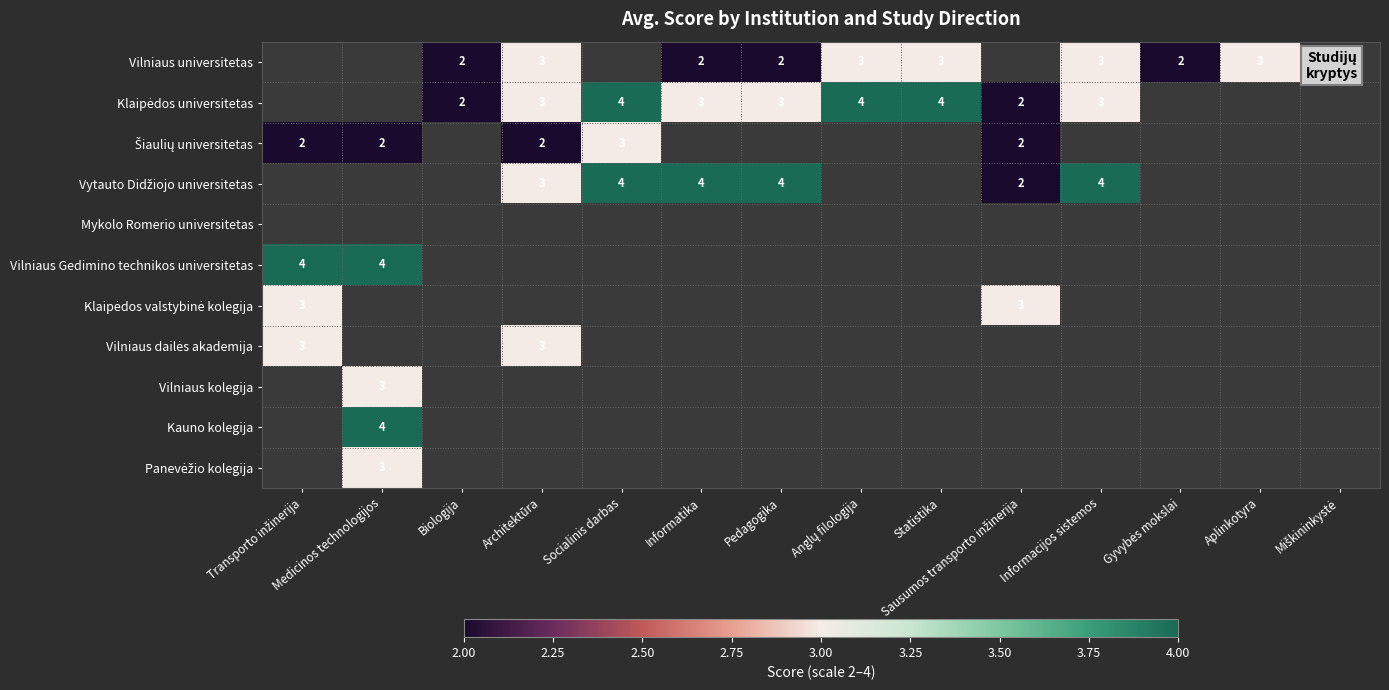

True or false: Kauno kolegija has a value of 4 at Medicinos technologijos.

True